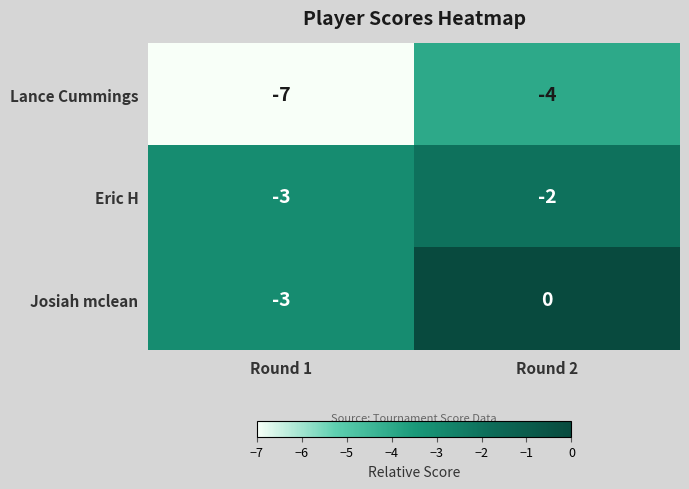

What is the total value across all series at Round 1?

-13